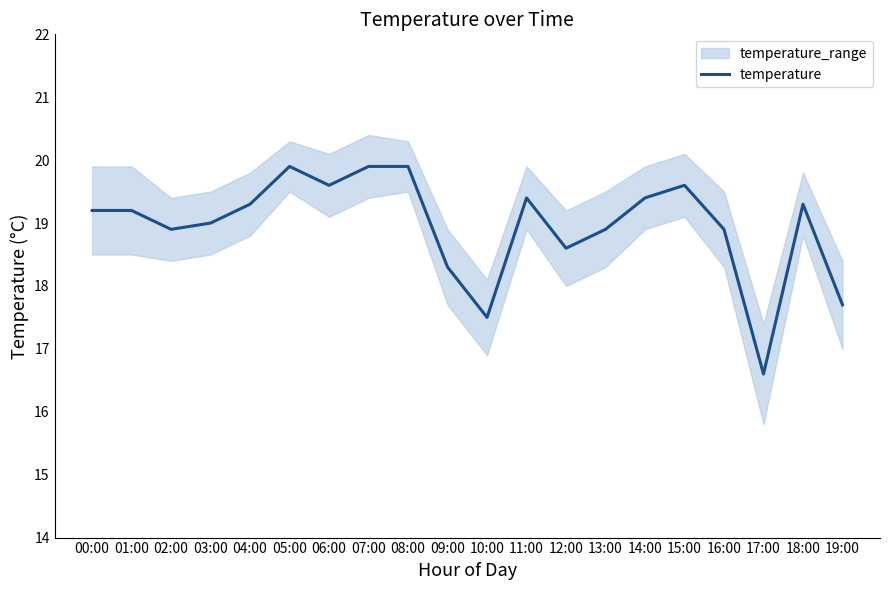

What is the value of the 12th point from the left?

19.4